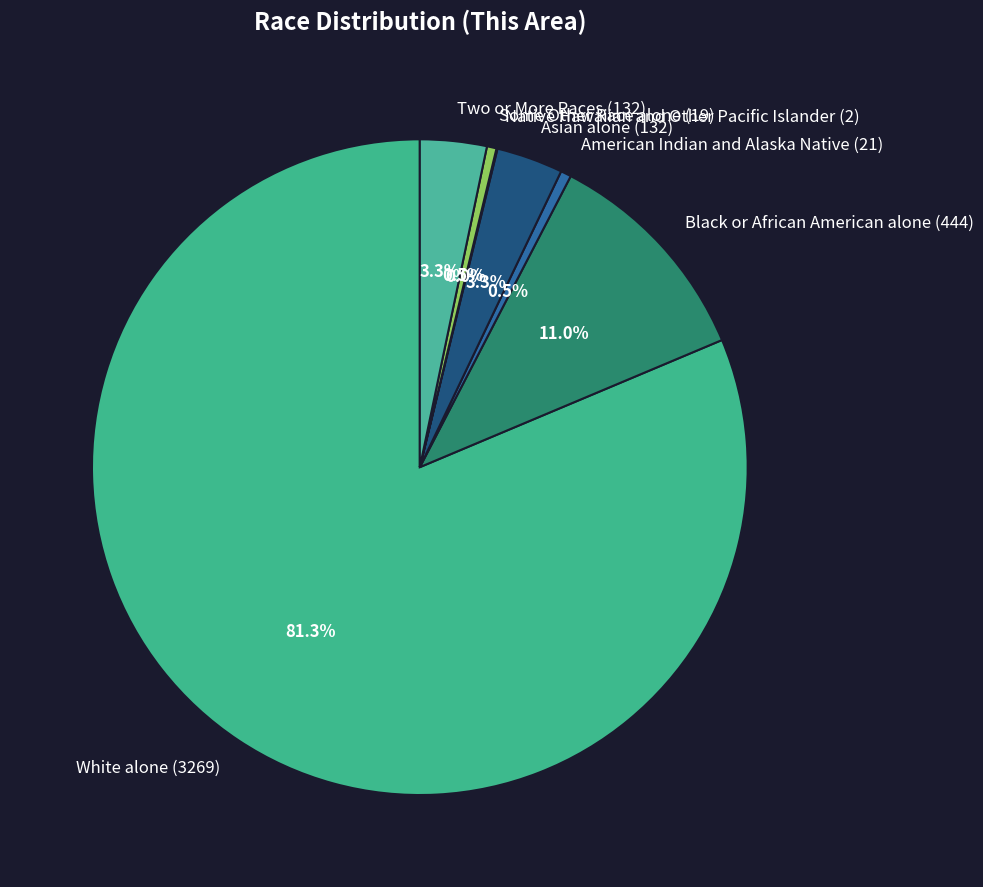

Which has a higher value, White alone or Two or More Races?

White alone